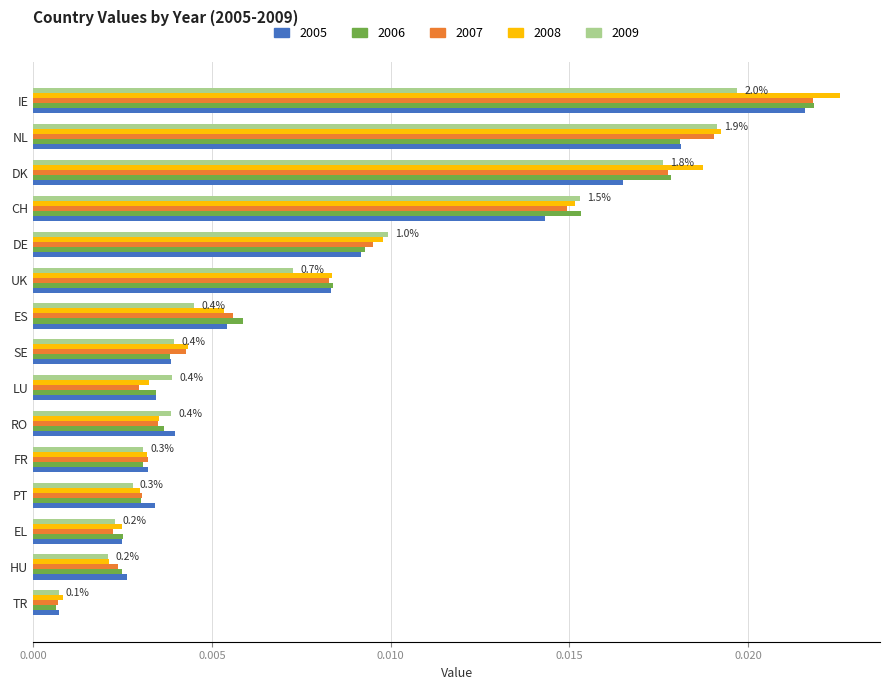

Is the value of 2009 at FR greater than the value of 2008 at DE?

No